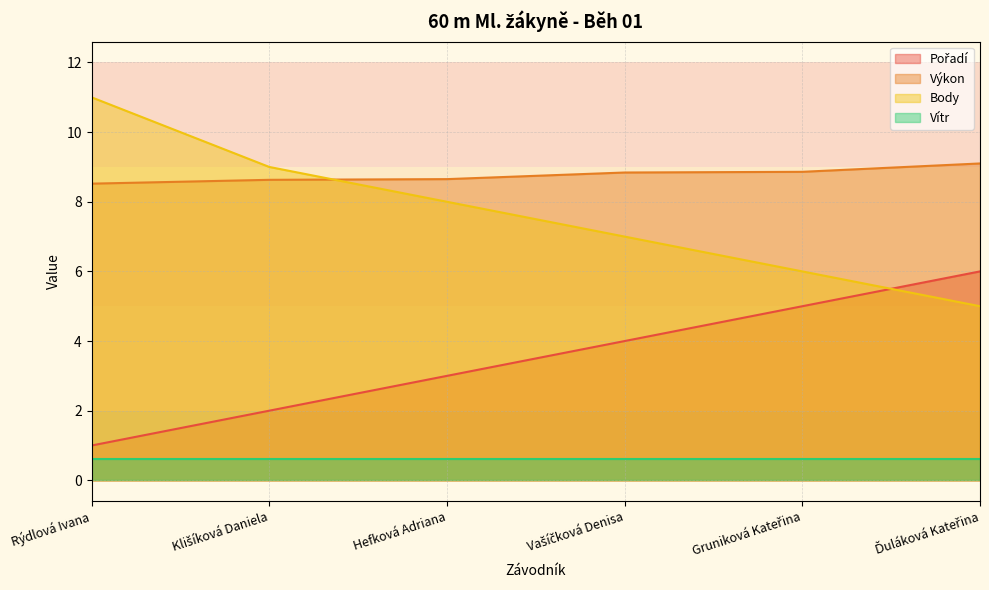

What is the label of the 5th point from the left?

Gruniková Kateřina